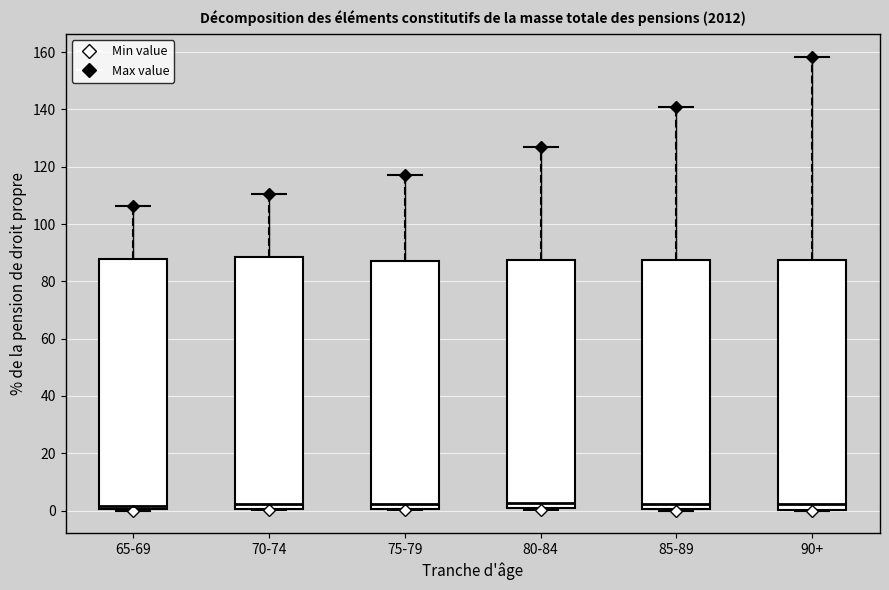

Where is the lower edge of the box for 70-74 on the y-axis? The values are not printed on the chart, so give them approximately, as read against the axis.

0